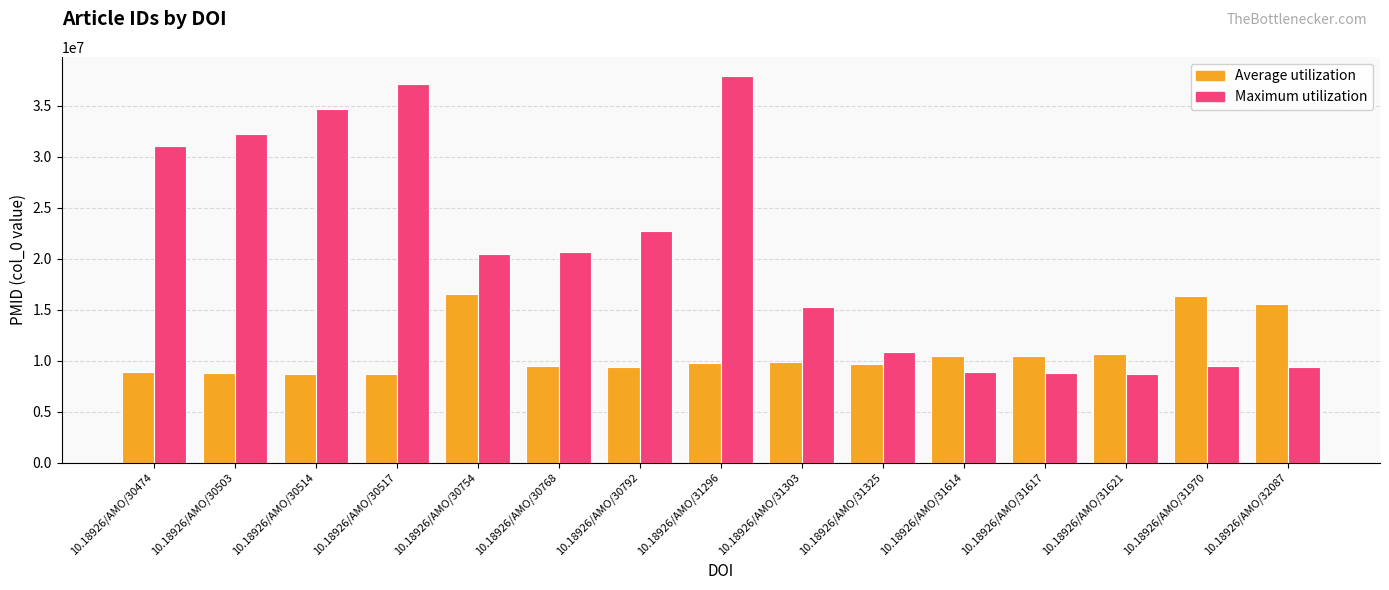

What are all the series names shown in the legend?

Average utilization, Maximum utilization